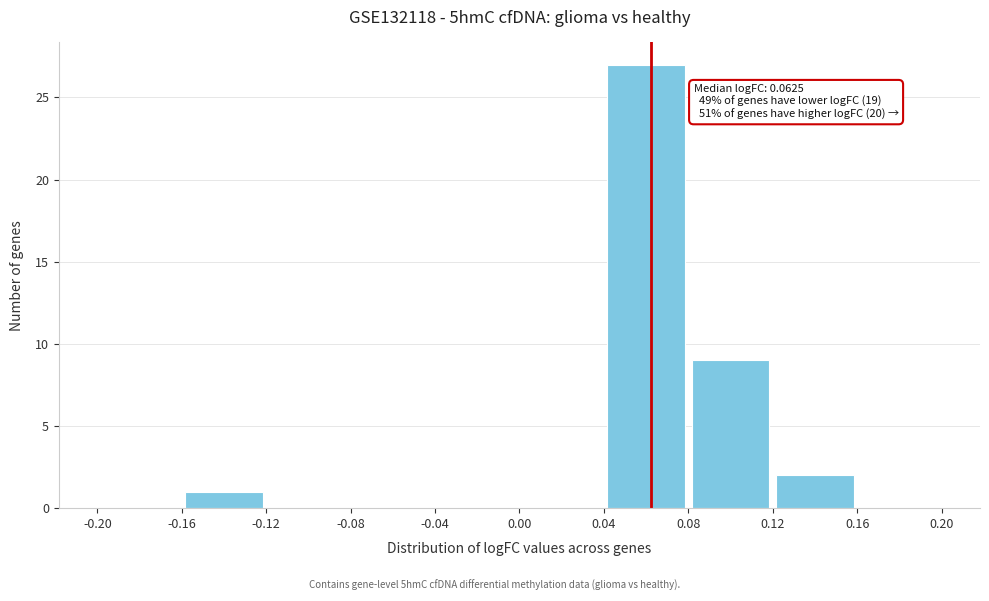

Over which range of the x-axis is the bar tallest?

0.04 to 0.08